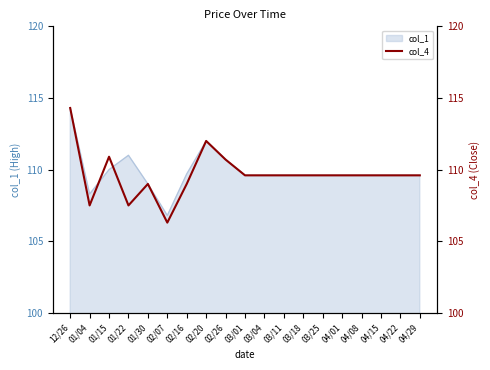

What is the sum of the values at 02/07 and 04/22?

215.9